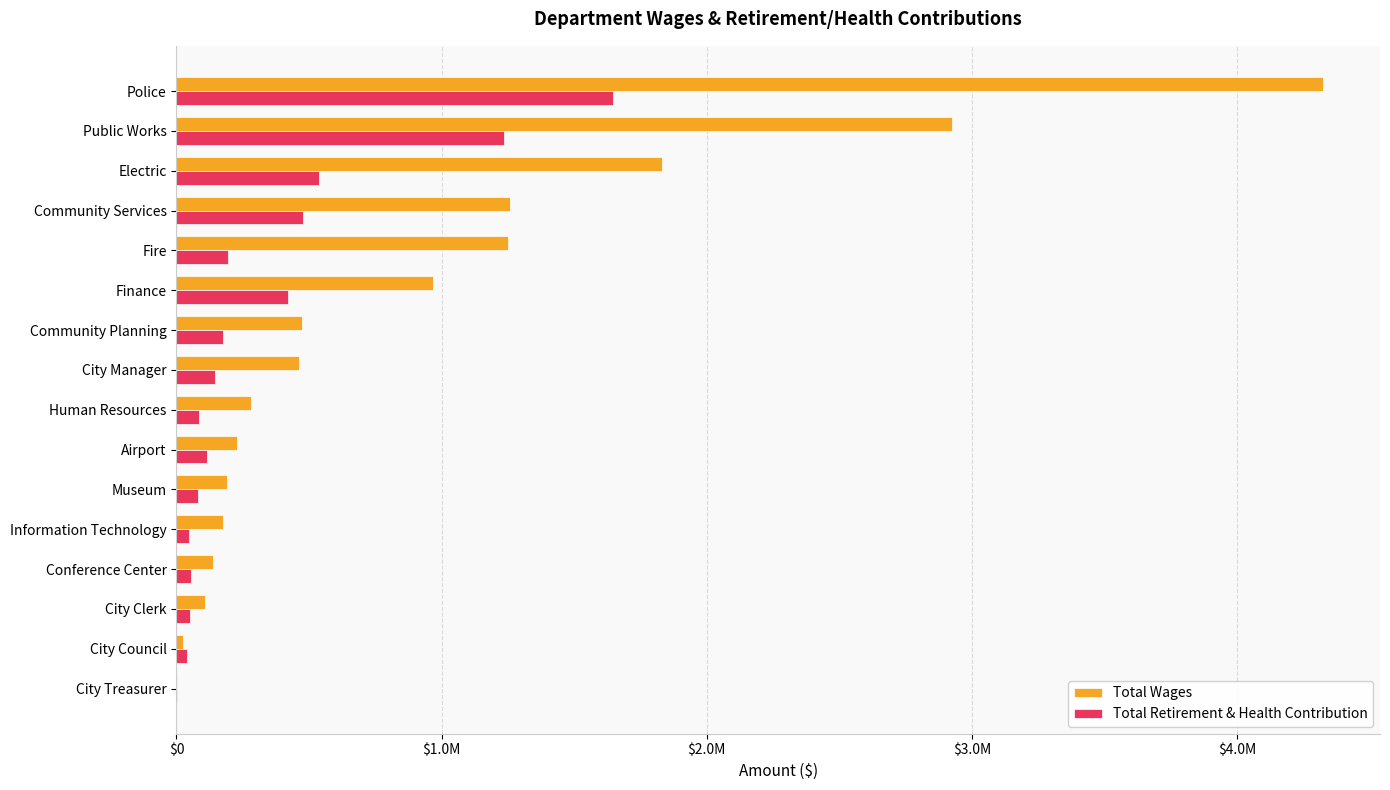

What is the sum of all Total Retirement & Health Contribution values?

5303293